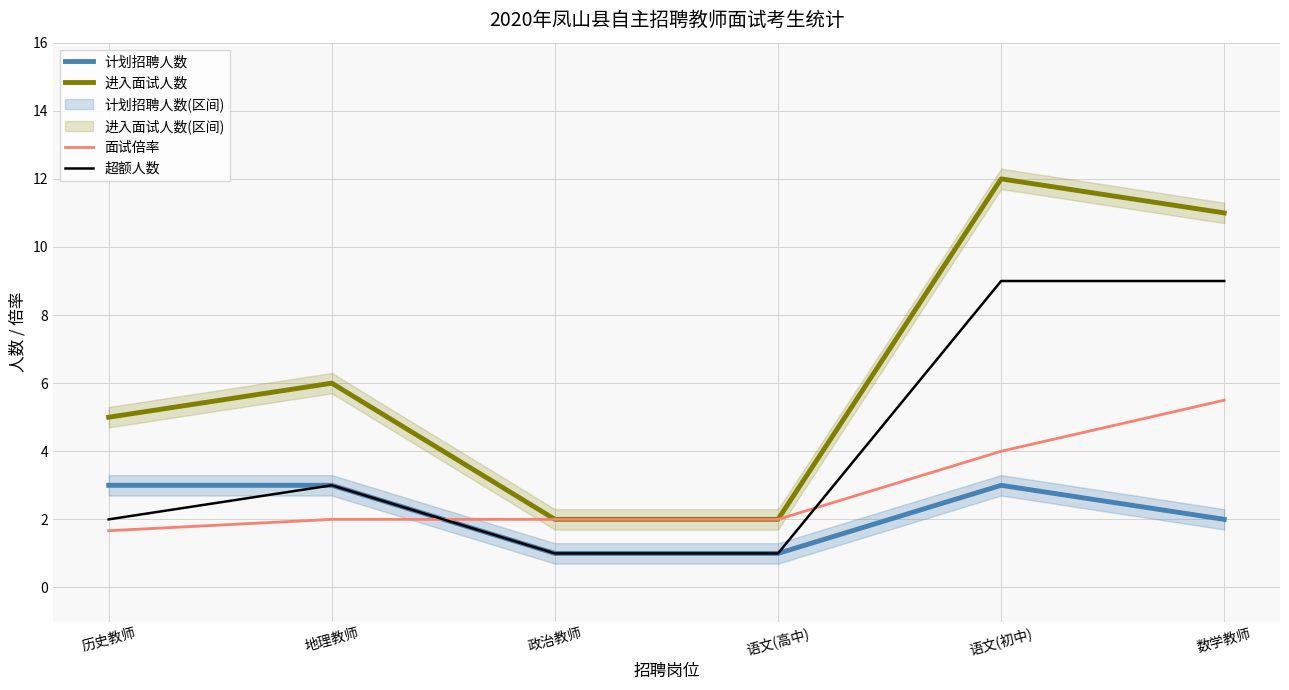

How many values in the 计划招聘人数 series are below 3?

3